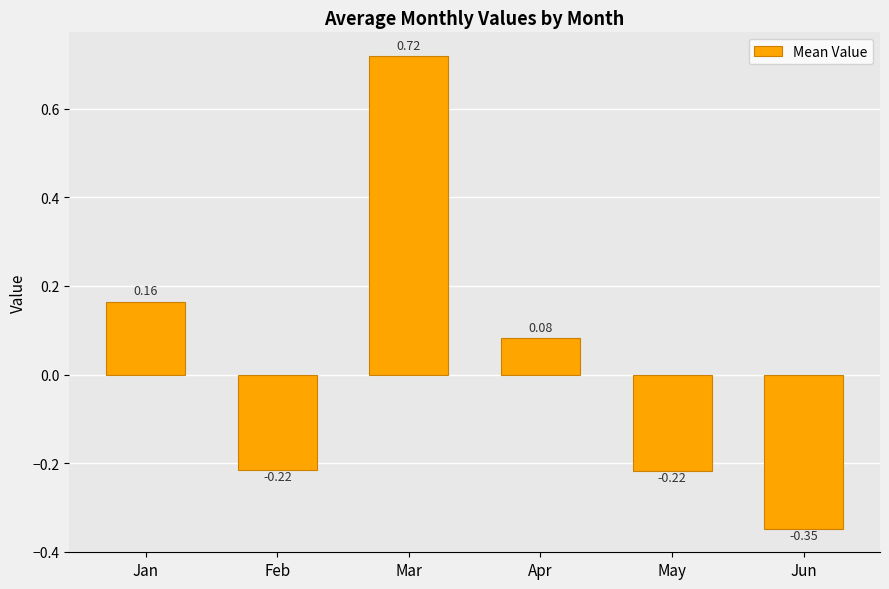

Which has a higher value, Jan or May?

Jan